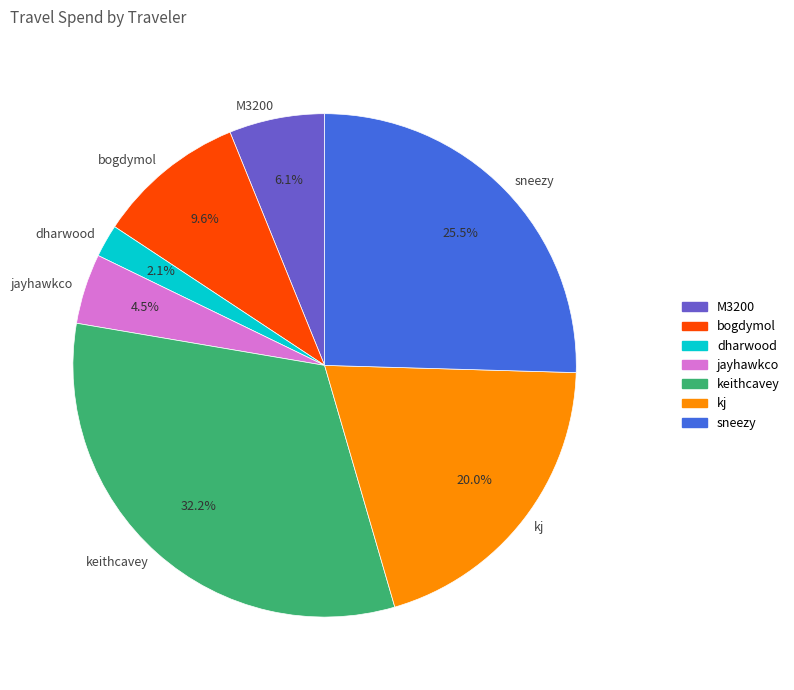

What is the total percentage of dharwood and kj?

22.1%